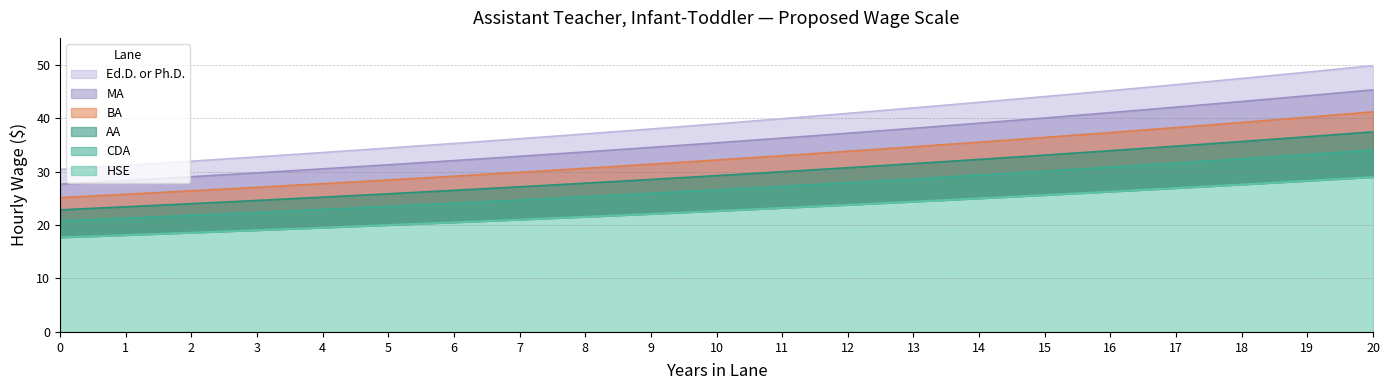

Reading left to right, list all the values displayed in this chart.

HSE: 30.4	31.2	31.9	32.7	33.6	34.4	35.3	36.1	37.0	38.0	38.9	39.9	40.9	41.9	43.0	44.0	45.1	46.3	47.4	48.6	49.8
CDA: 27.6	28.3	29.0	29.8	30.5	31.3	32.0	32.8	33.7	34.5	35.4	36.3	37.2	38.1	39.0	40.0	41.0	42.0	43.1	44.2	45.3
AA: 25.1	25.8	26.4	27.1	27.7	28.4	29.1	29.9	30.6	31.4	32.2	33.0	33.8	34.6	35.5	36.4	37.3	38.2	39.2	40.2	41.2
BA: 22.8	23.4	24.0	24.6	25.2	25.8	26.5	27.1	27.8	28.5	29.2	30.0	30.7	31.5	32.3	33.1	33.9	34.8	35.6	36.5	37.4
MA: 20.8	21.3	21.8	22.4	22.9	23.5	24.1	24.7	25.3	25.9	26.6	27.2	27.9	28.6	29.3	30.1	30.8	31.6	32.4	33.2	34.0
EdD: 17.7	18.1	18.6	19.1	19.5	20.0	20.5	21.0	21.6	22.1	22.7	23.2	23.8	24.4	25.0	25.6	26.3	26.9	27.6	28.3	29.0